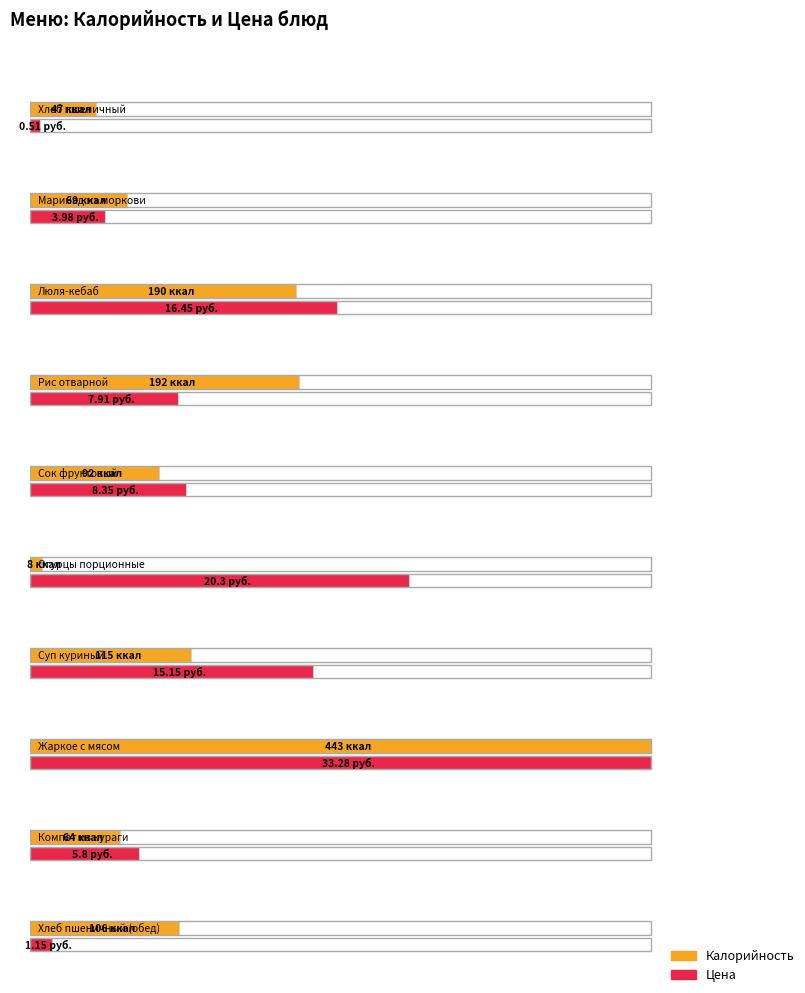

At how many categories does at least one series exceed 100?

5